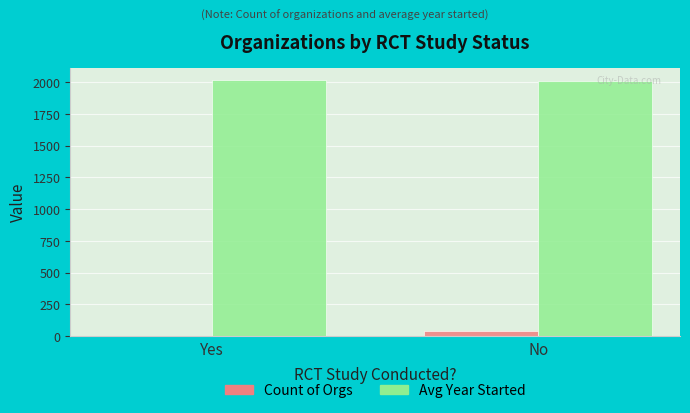

Is the value of Count of Orgs at Yes greater than the value of Avg Year Started at Yes?

No